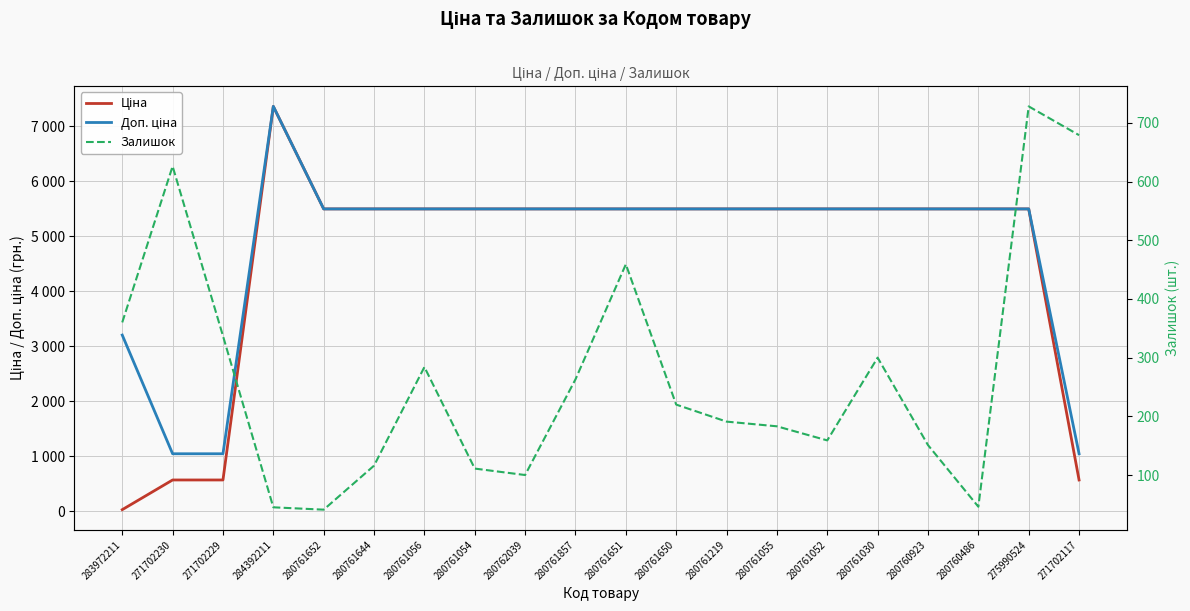

What is the average value of the Залишок series?

269.9